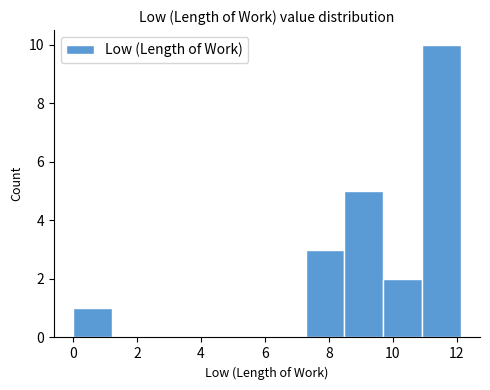

Reading left to right, list every bar in this chart as the range it spans on the x-axis followed by its height. Neither the bar edges nor the heights are printed on the chart, so give them approximately, as read against the axes.

0.0 to 1.2: 1
1.2 to 2.4: 0
2.4 to 3.6: 0
3.6 to 4.8: 0
4.8 to 6.0: 0
6.0 to 7.2: 0
7.2 to 8.4: 3
8.4 to 9.6: 5
9.6 to 11.0: 2
11.0 to 12.2: 10